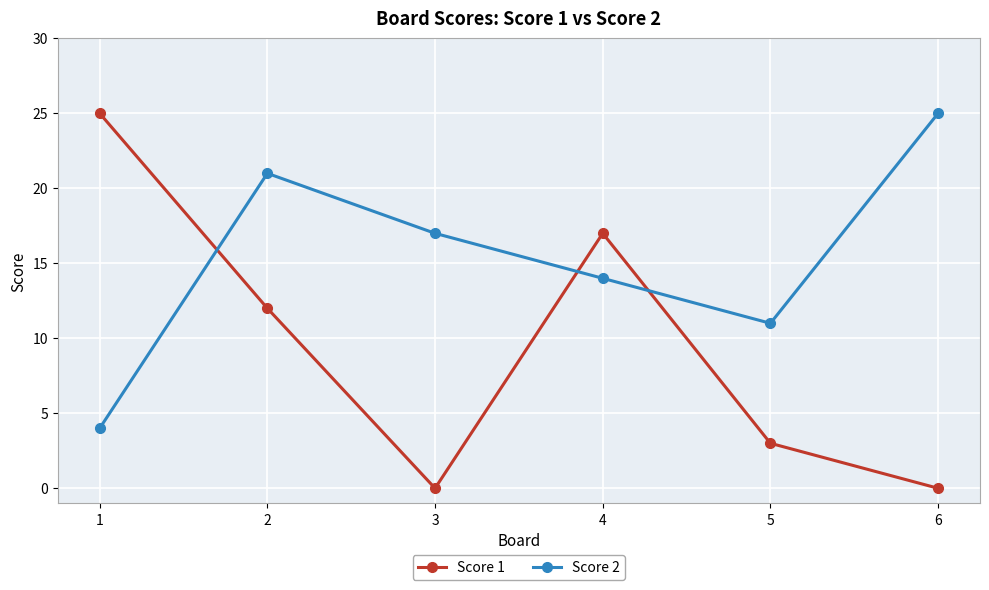

After their last crossing, which series has the higher values: Score 2 or Score 1?

Score 2